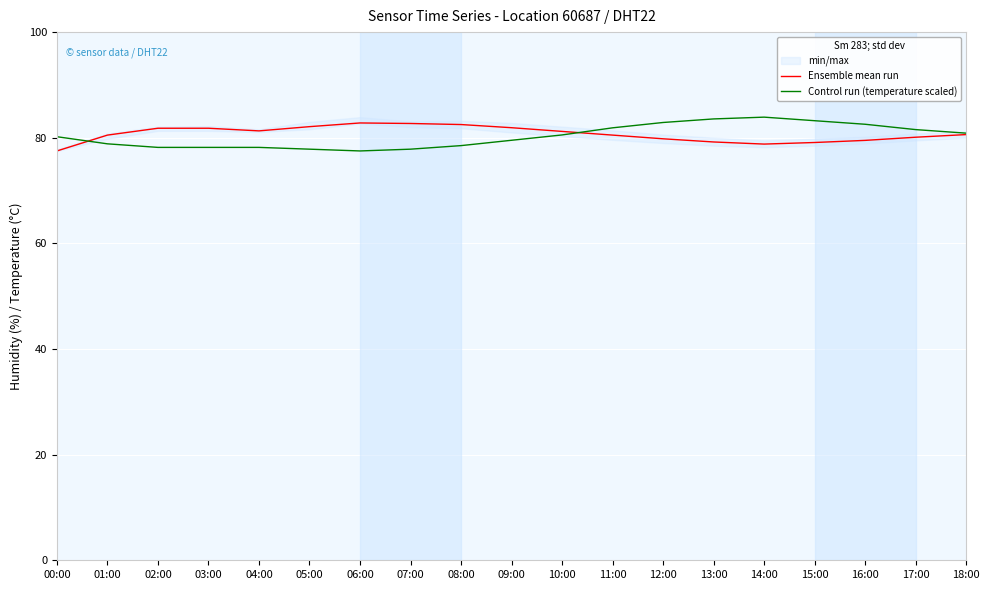

Where does the Ensemble mean run series first go above 80?

01:00